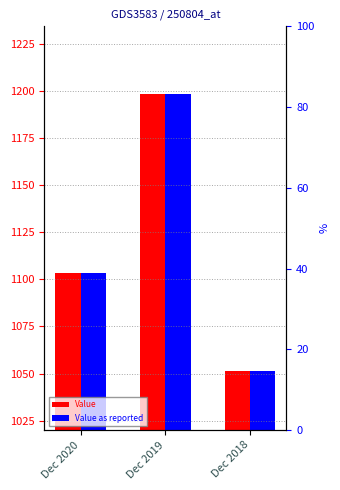

The Value as reported series shows 691.0 at Dec 2019. True or false?

False